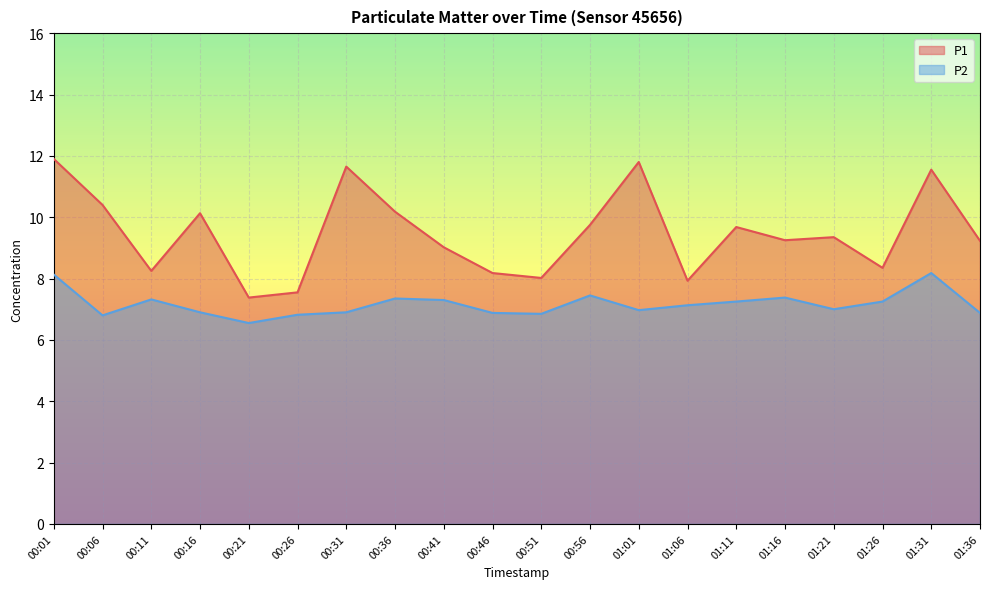

What is the difference between the P2 values at 01:21 and 00:56?

0.5